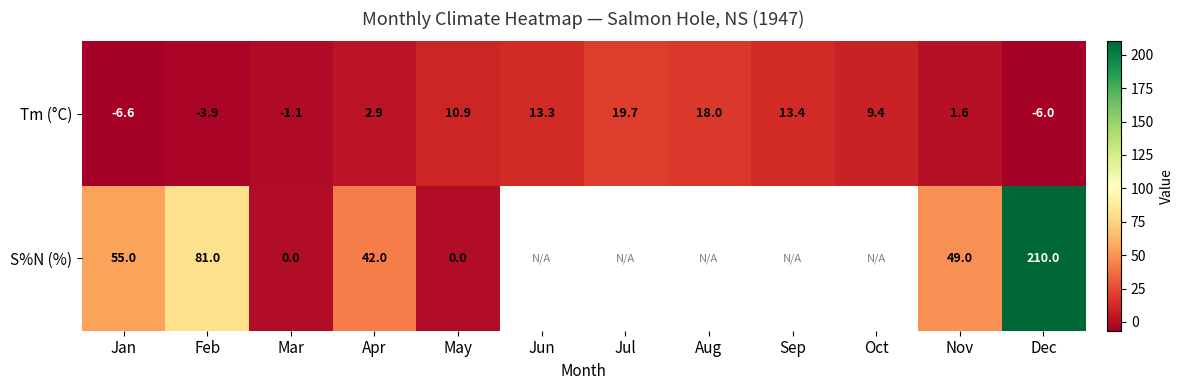

What is the sum of the S%N (%) values at Apr and Jan?

97.0